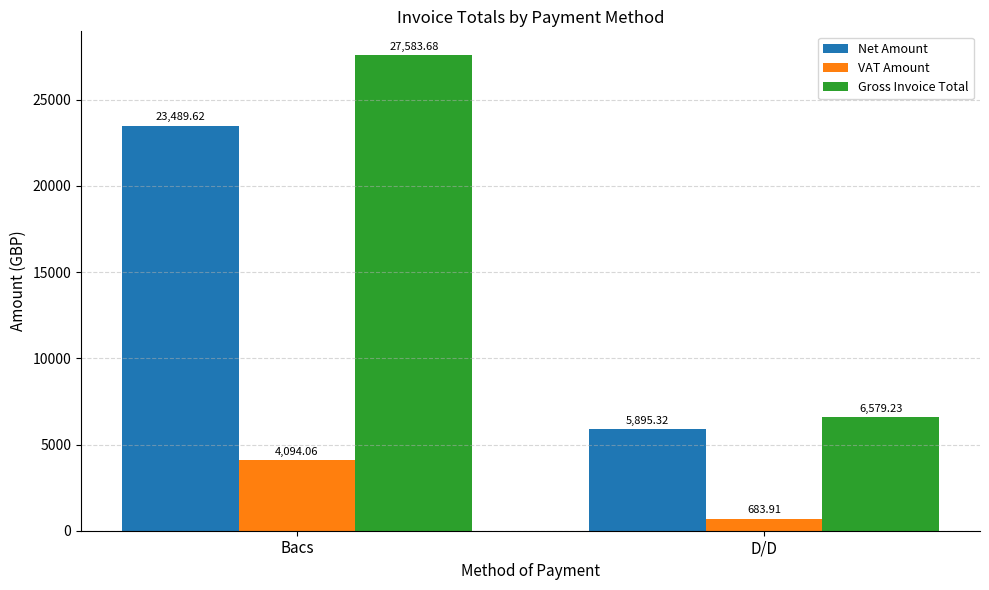

At which category does the chart reach its peak across all series?

Bacs